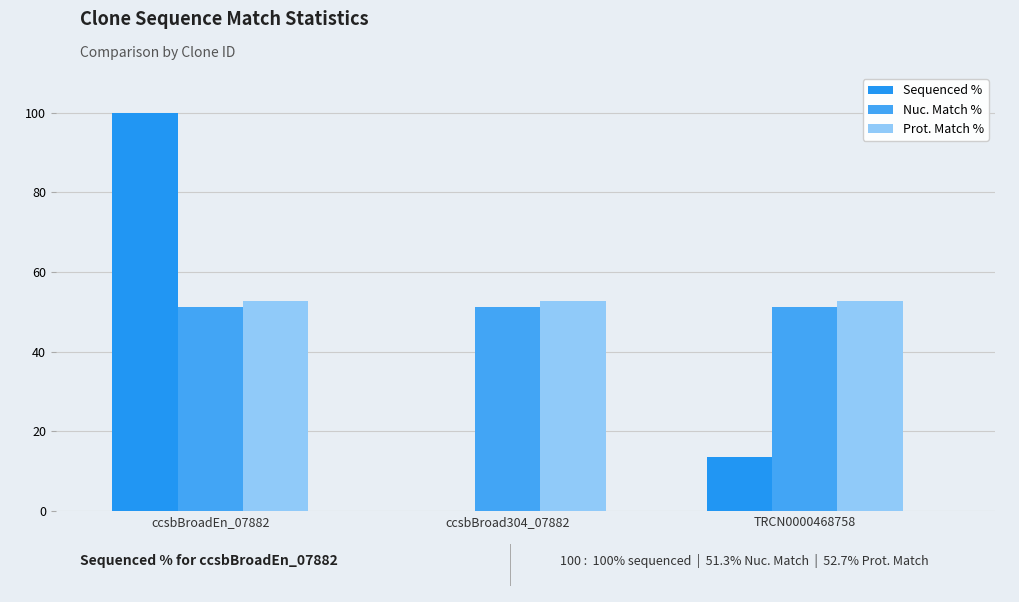

What is the difference between the maximum and second lowest values in the Sequenced % series?

86.4